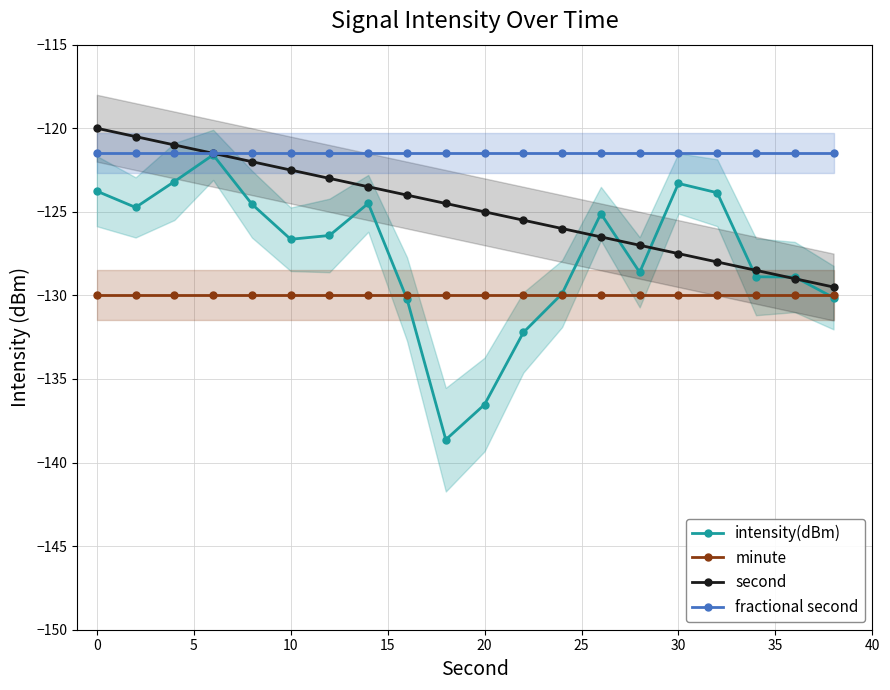

The second series shows -74.5 at 10. True or false?

False